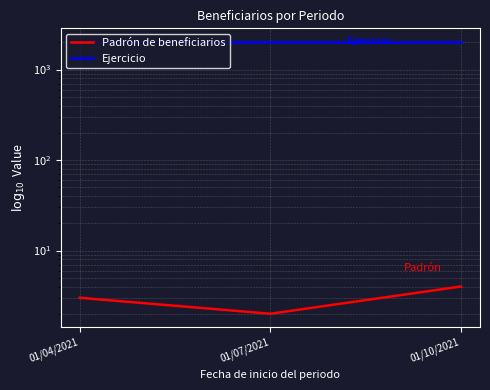

Which has a higher value, 01/04/2021 or 01/07/2021?

01/04/2021